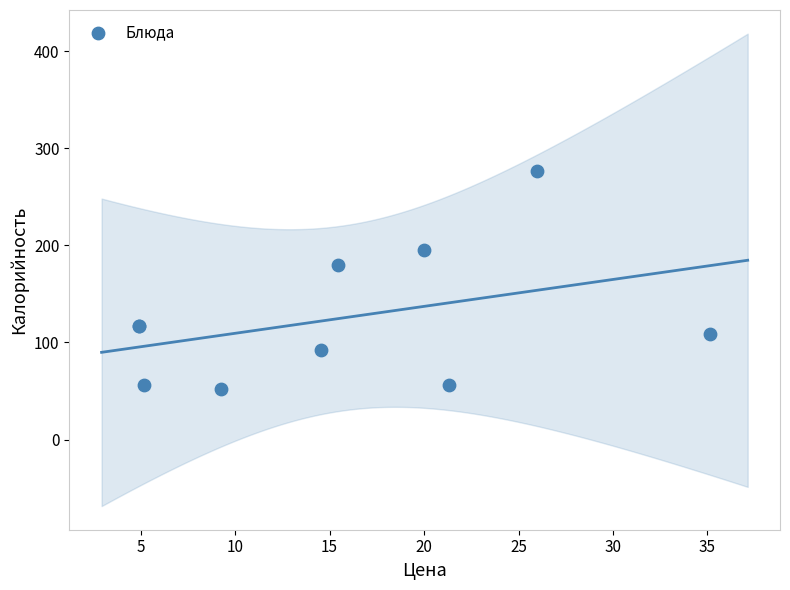

What Y value in the scatter plot is closest to 164?

180.0